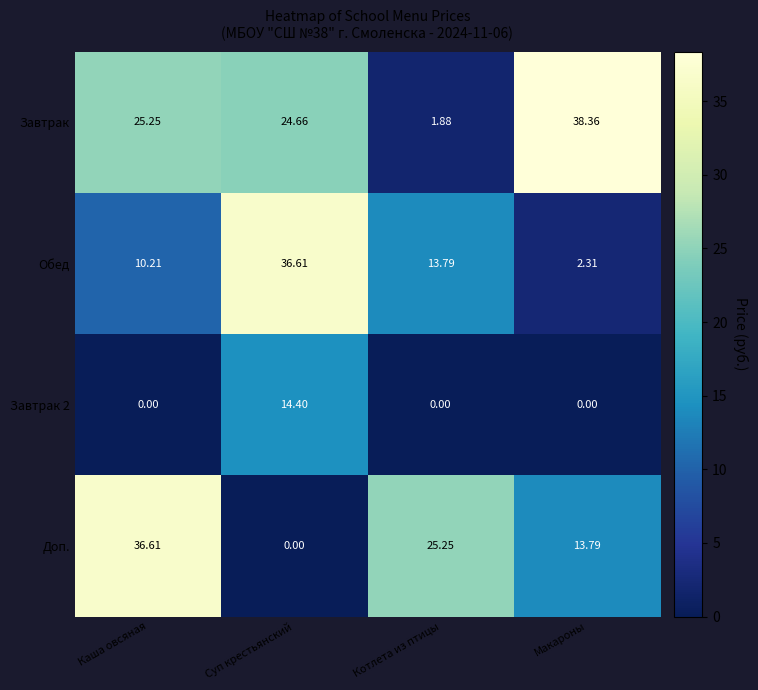

At which category is the sum across all series the highest?

Суп крестьянский